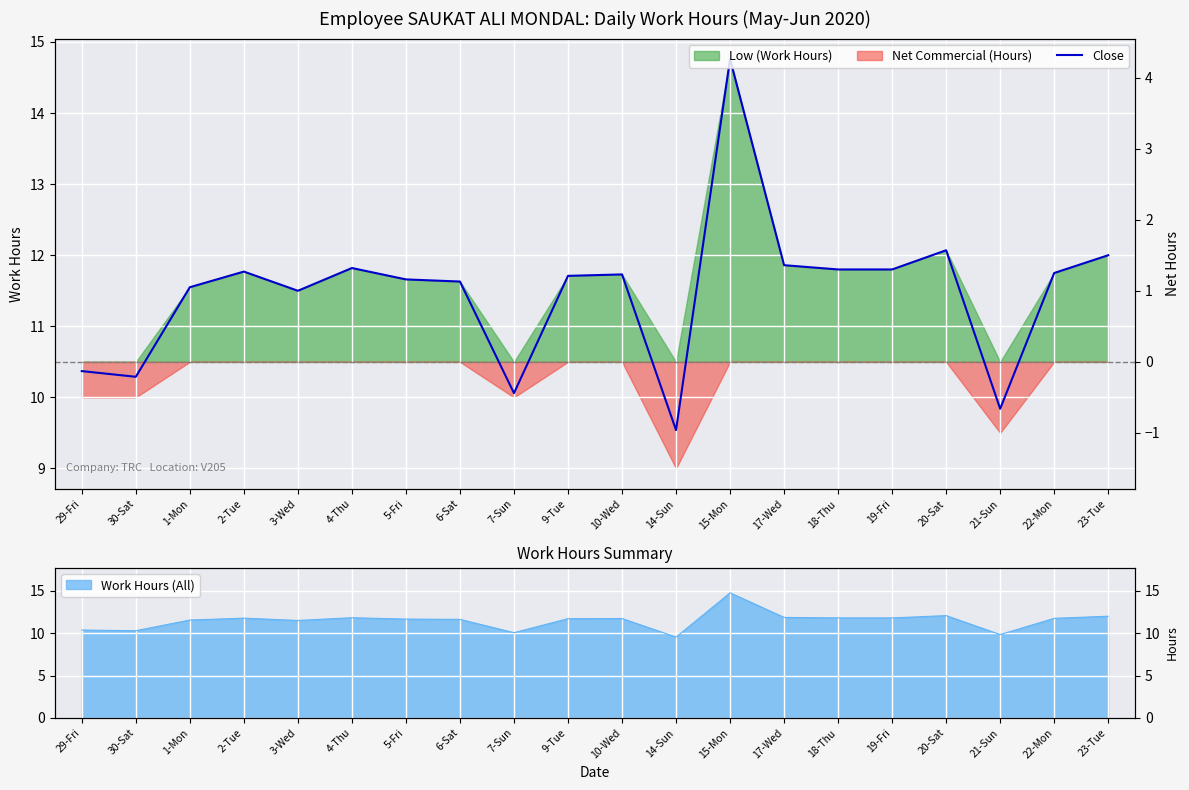

What is the greatest value displayed?

14.8